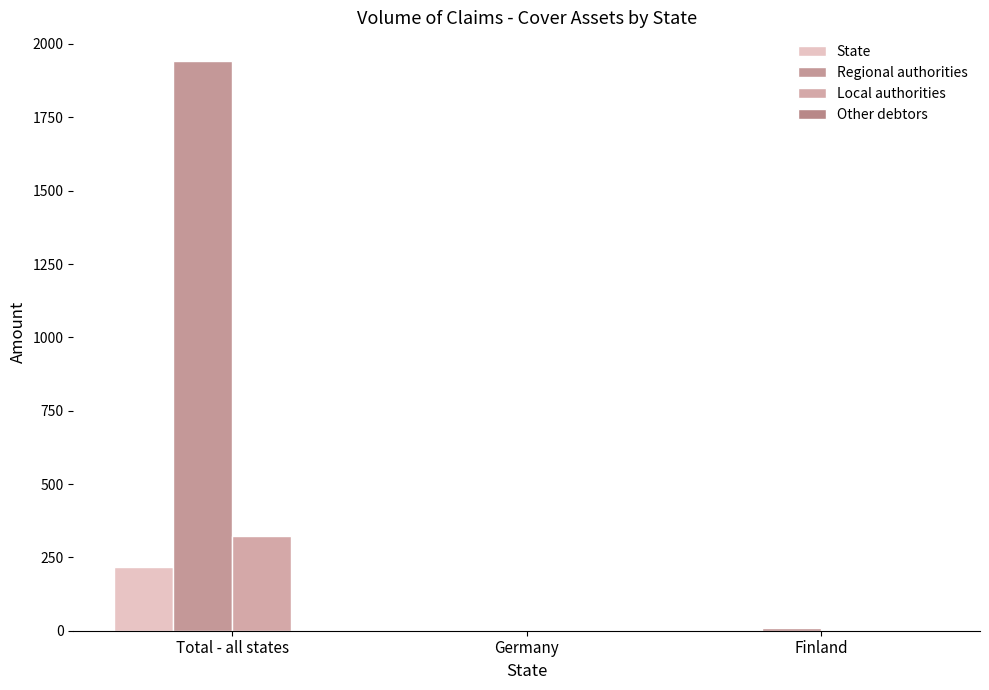

How many distinct data groups are displayed?

3